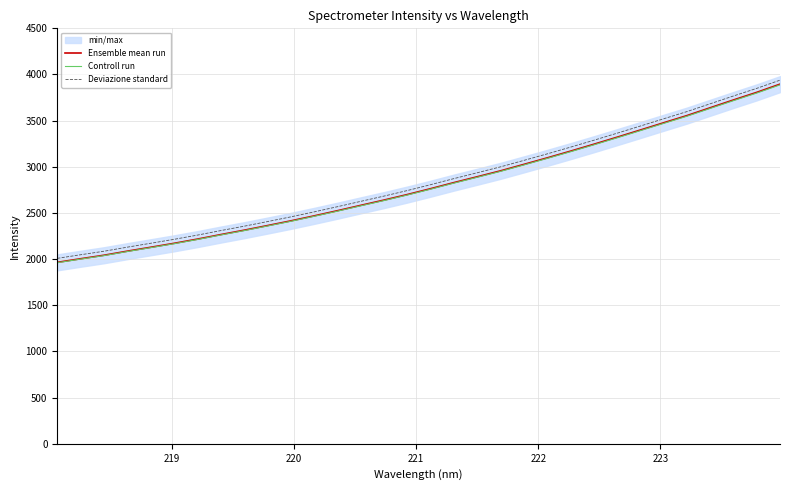

True or false: Deviazione standard and Controll run intersect in this chart.

False